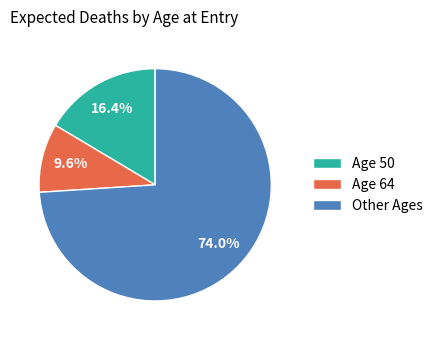

What is the smallest slice in the pie chart?

Age 64